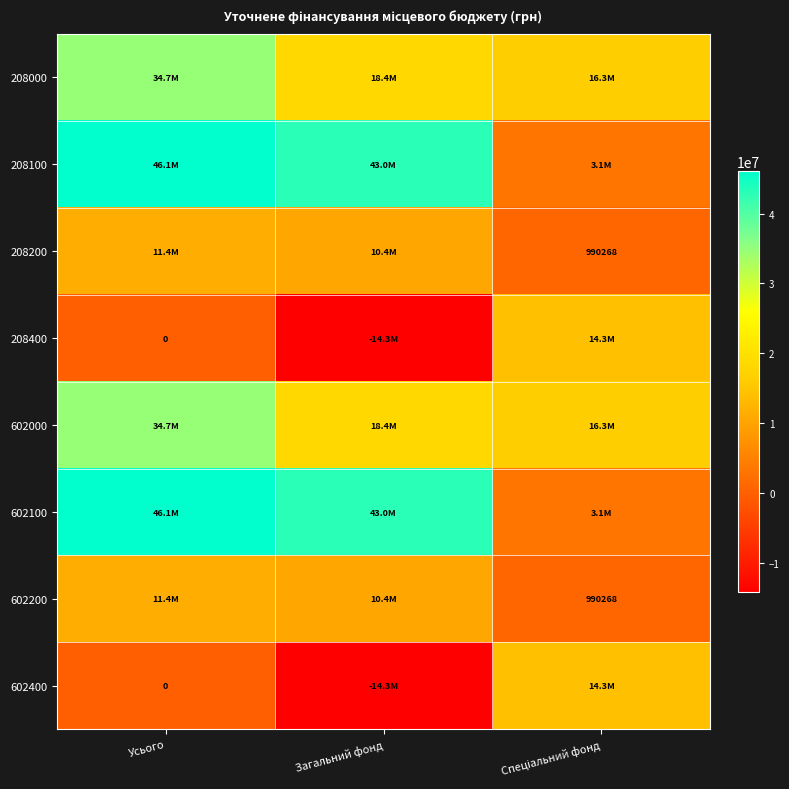

Where does the 602100 series first go above 43039726?

Усього